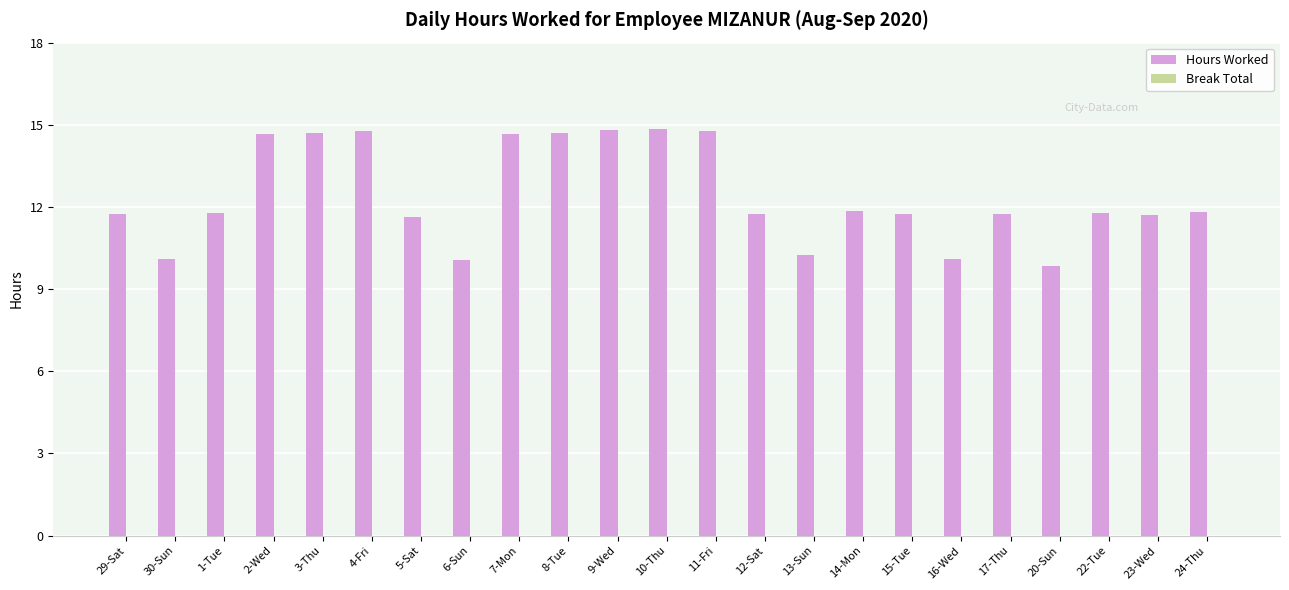

What position from the left is 24-Thu?

23